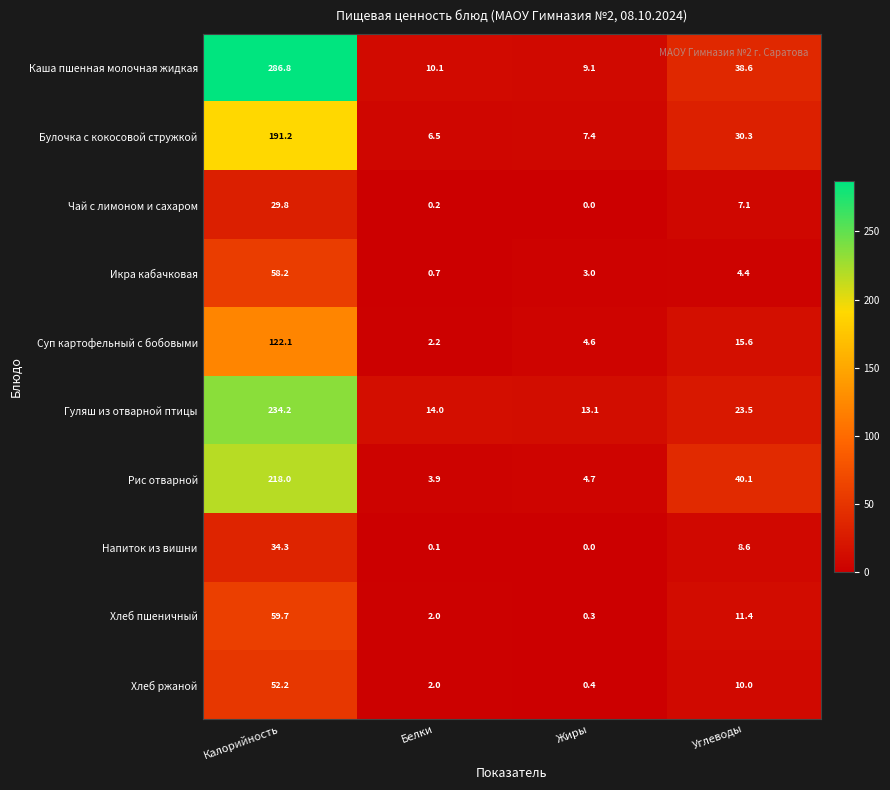

Is it true that Суп картофельный с бобовыми equals 24.6 at Углеводы?

False